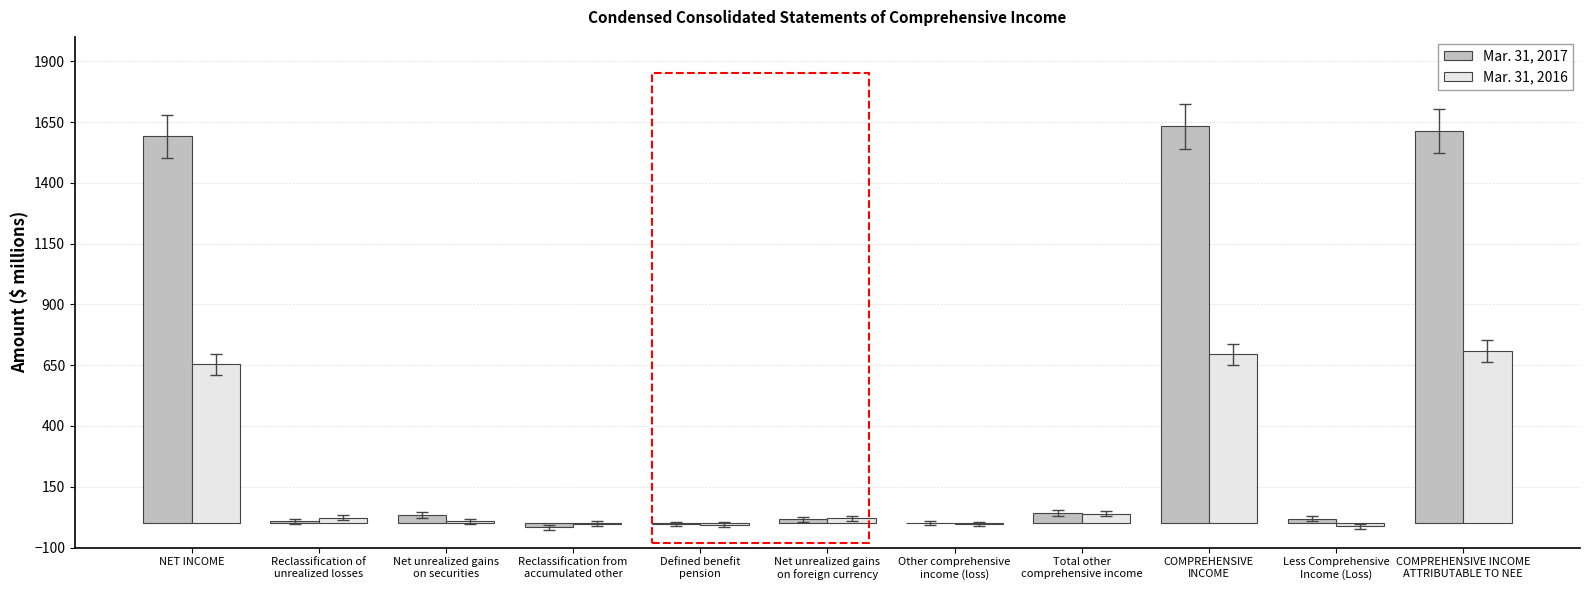

How many series are shown in this chart?

2